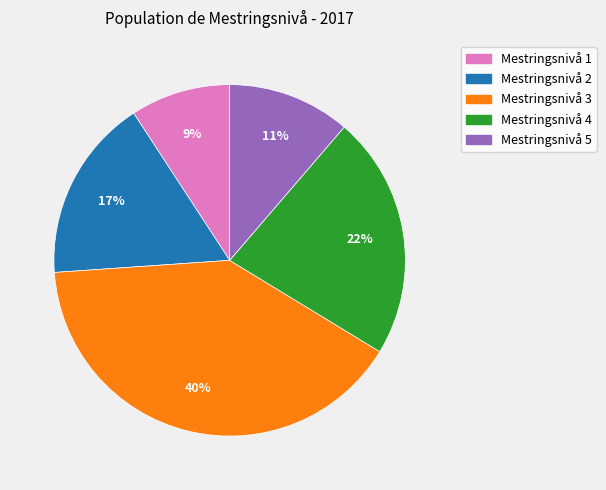

Is there any slice that represents more than half of the pie?

No